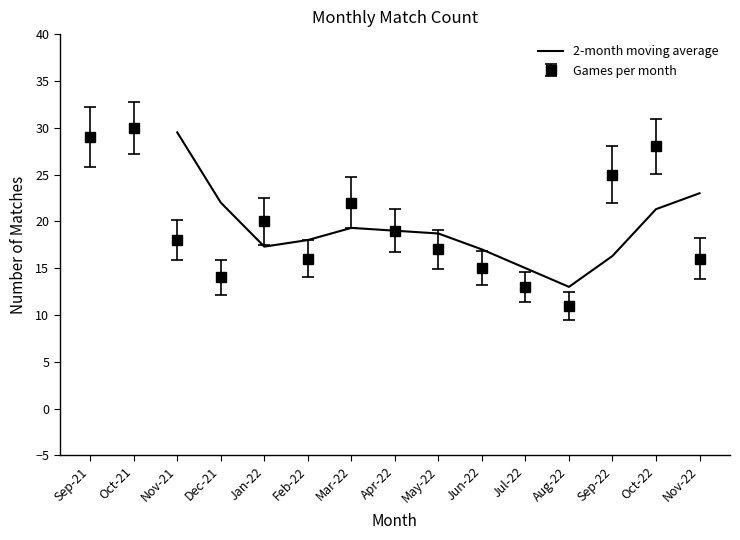

Is it true that 2-month moving average equals 16.3 at Sep-22?

True